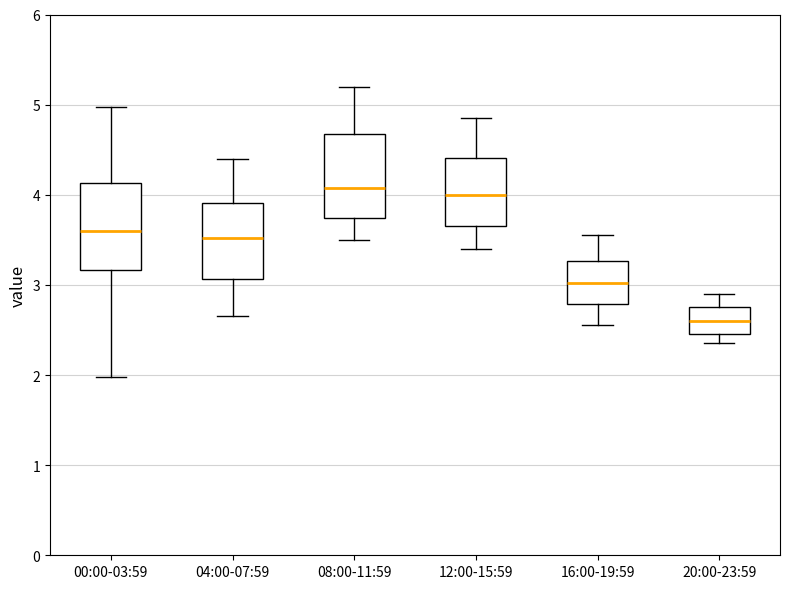

Which box has the lowest median line?

20:00-23:59